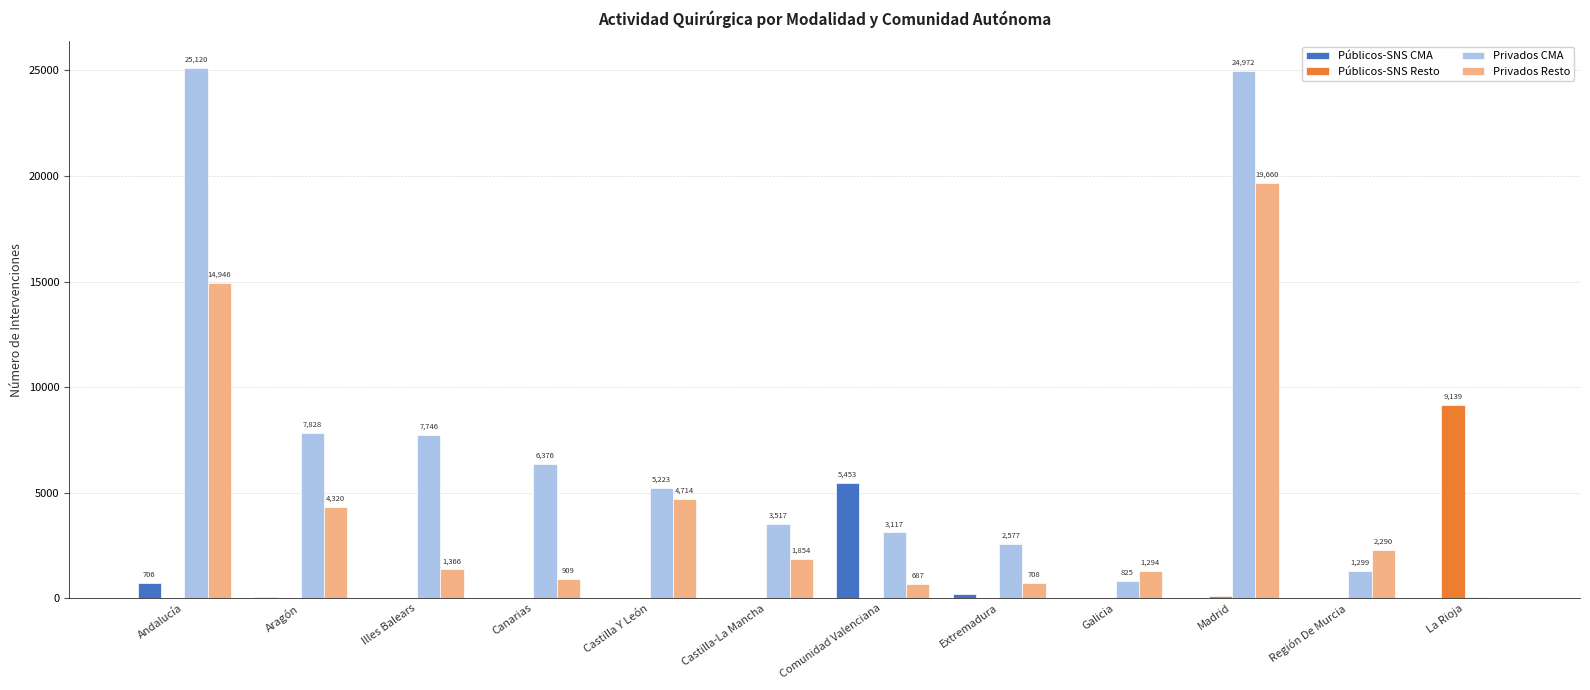

What are all the series names shown in the legend?

Públicos-SNS CMA, Públicos-SNS Resto, Privados CMA, Privados Resto